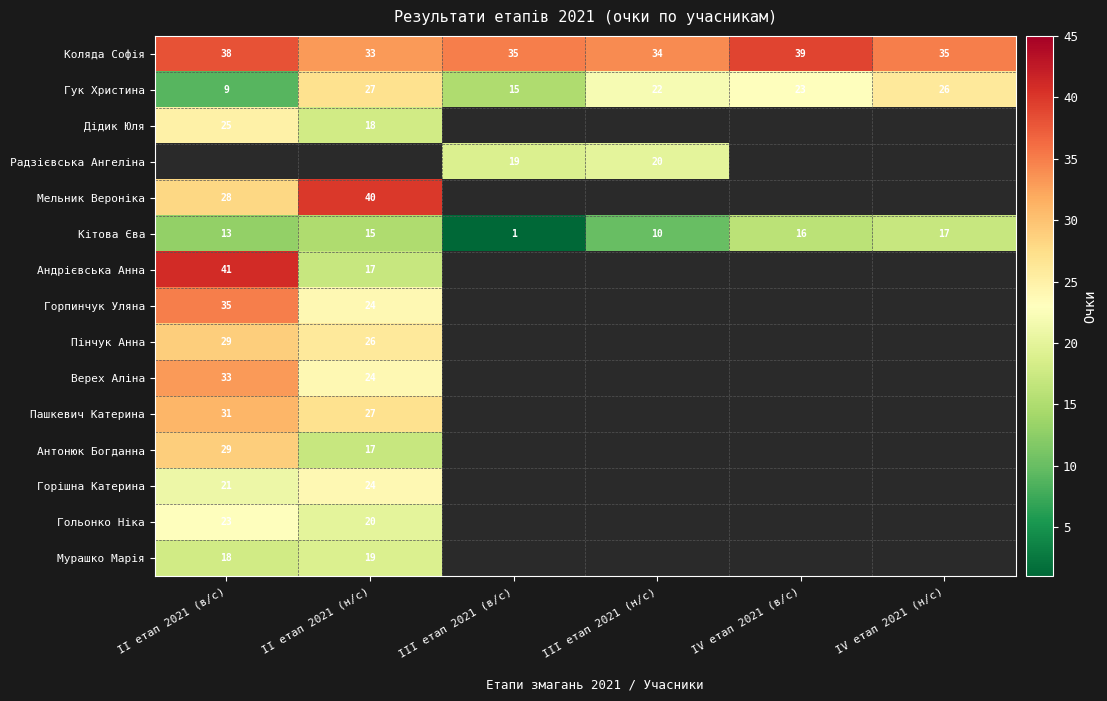

The Гук Христина series shows 23 at IV етап 2021 (в/с). True or false?

True